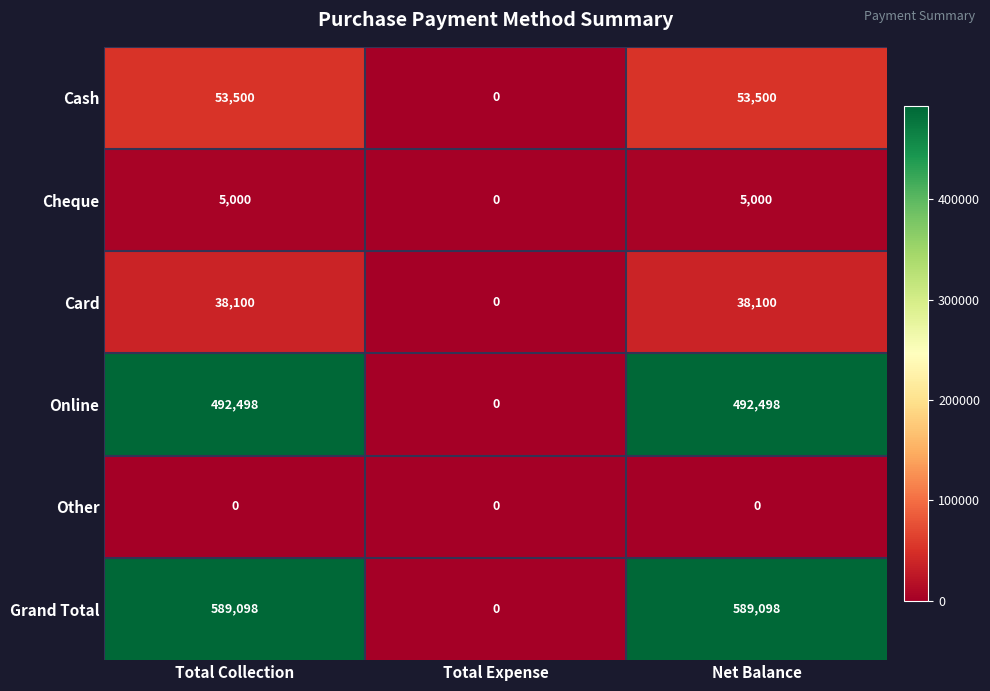

Is it true that Cheque equals 2526 at Total Expense?

False